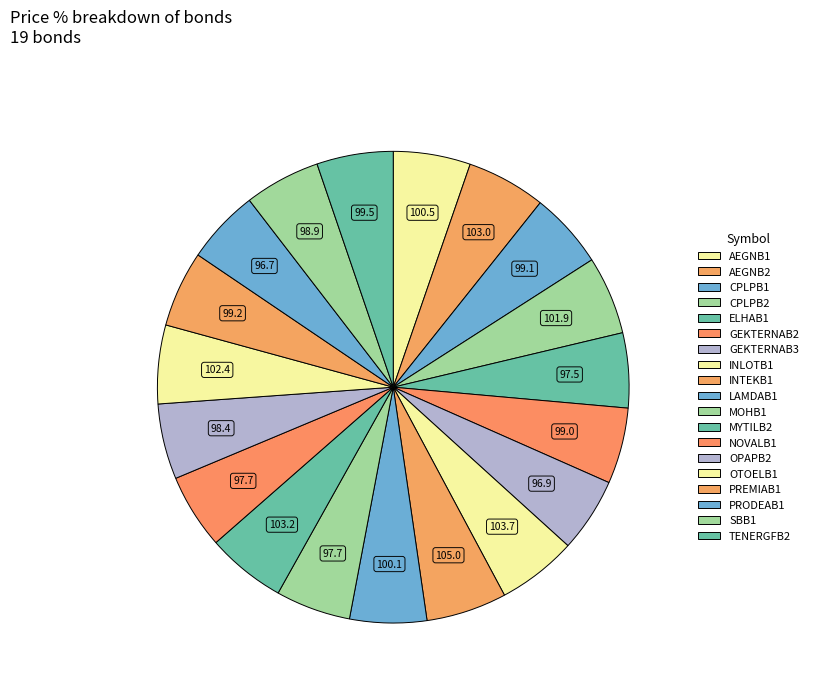

How many slices are in this pie chart?

19